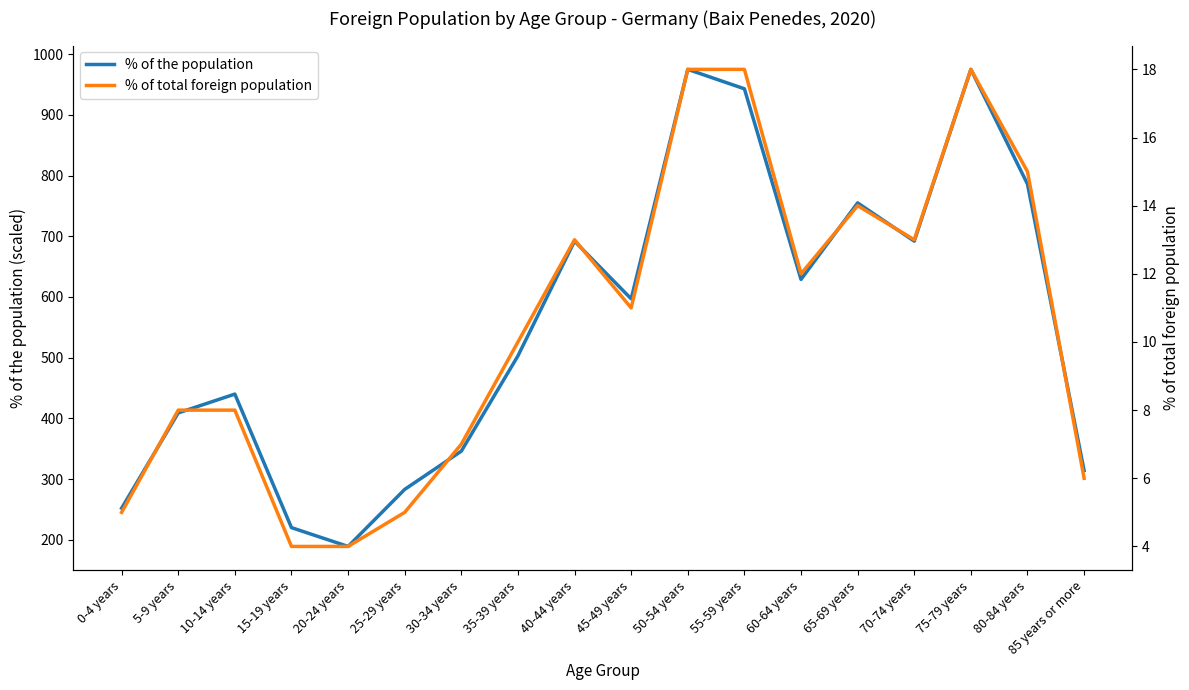

How many interior local valleys does the % of total foreign population series have?

3